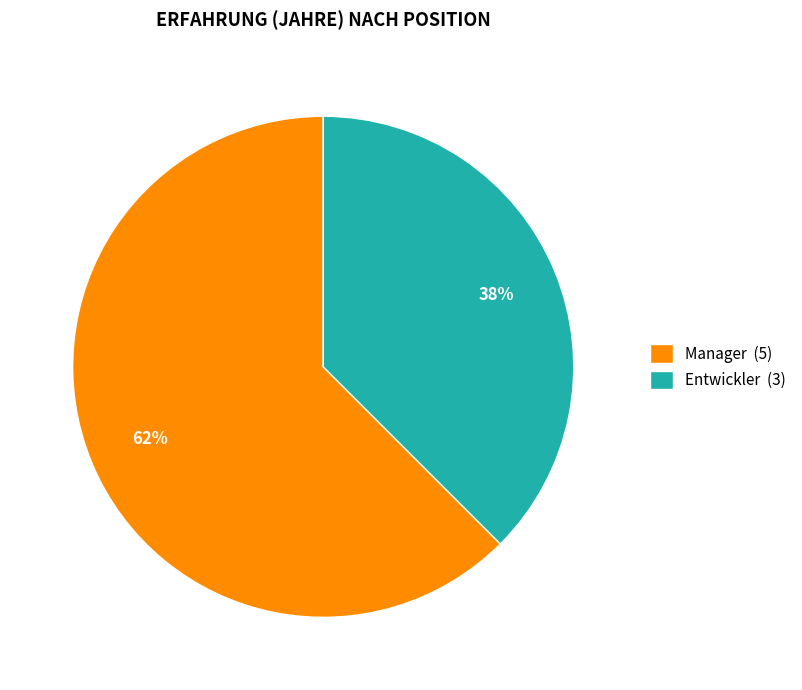

To the nearest percent, what percentage of the pie is Entwickler?

38%